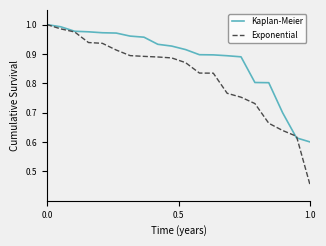

What are all the series names shown in the legend?

Kaplan-Meier, Exponential